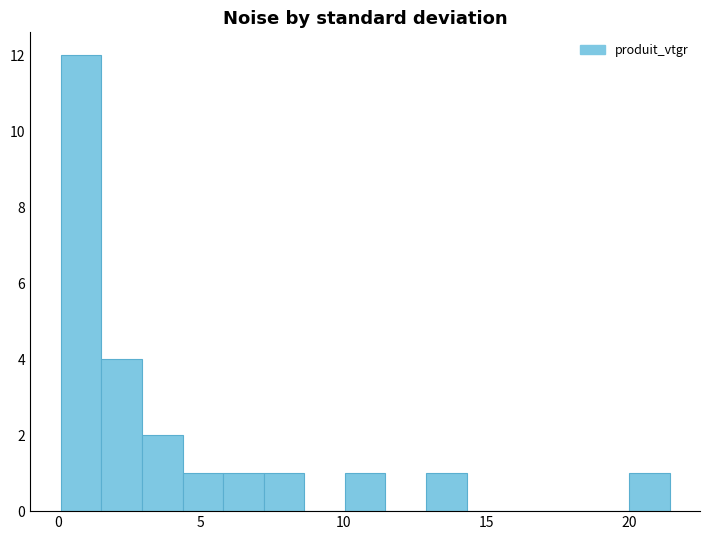

Around what value on the x-axis is the tallest bar? Give the approximate position of its centre, as read against the axis.

1.0